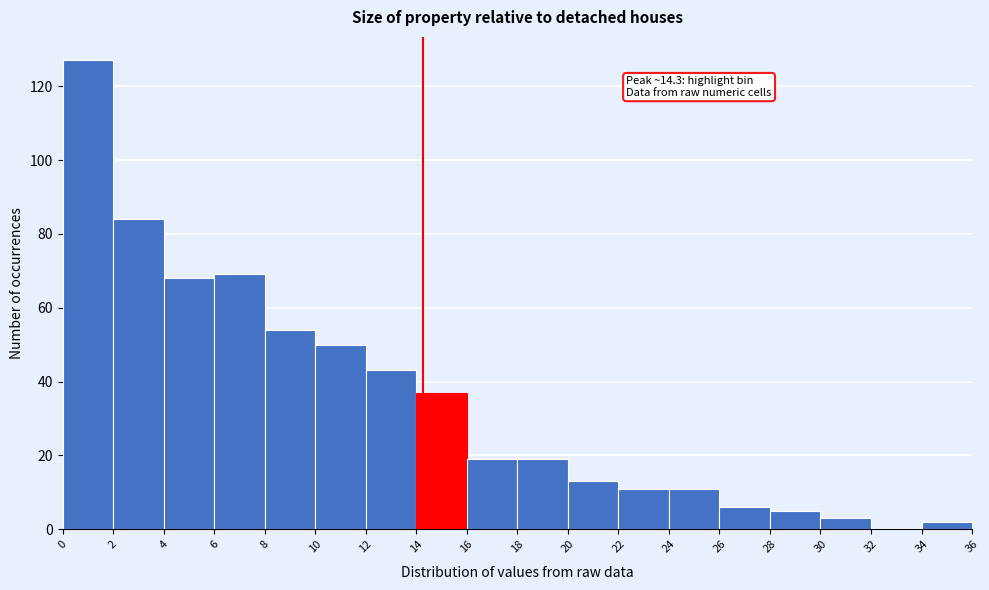

Over which range of the x-axis is the bar tallest?

0 to 2